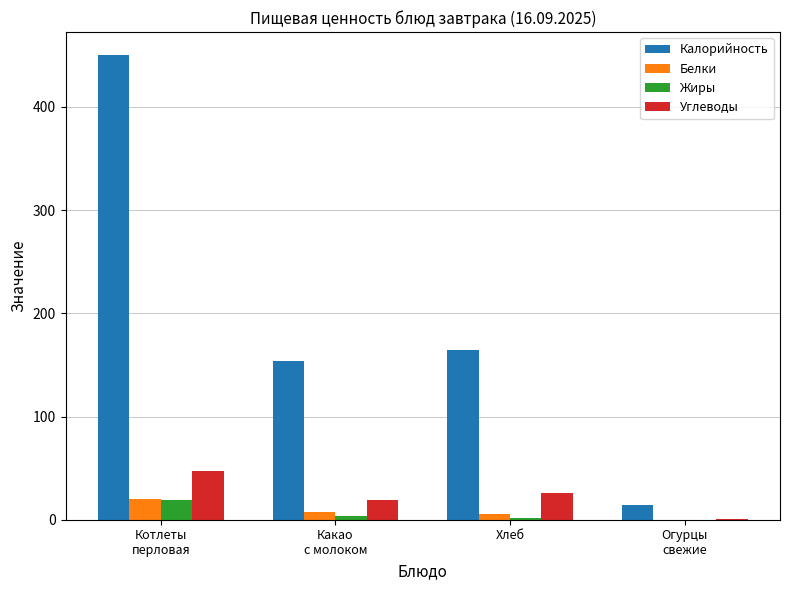

Which category has the highest value in the Углеводы series?

Котлеты
перловая